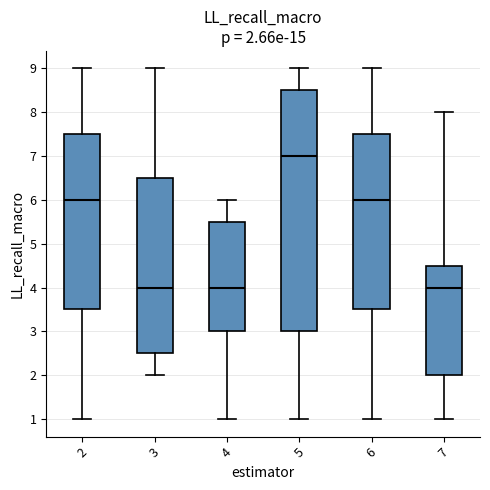

Comparing the boxes themselves (not the whiskers), which one is the tallest?

5